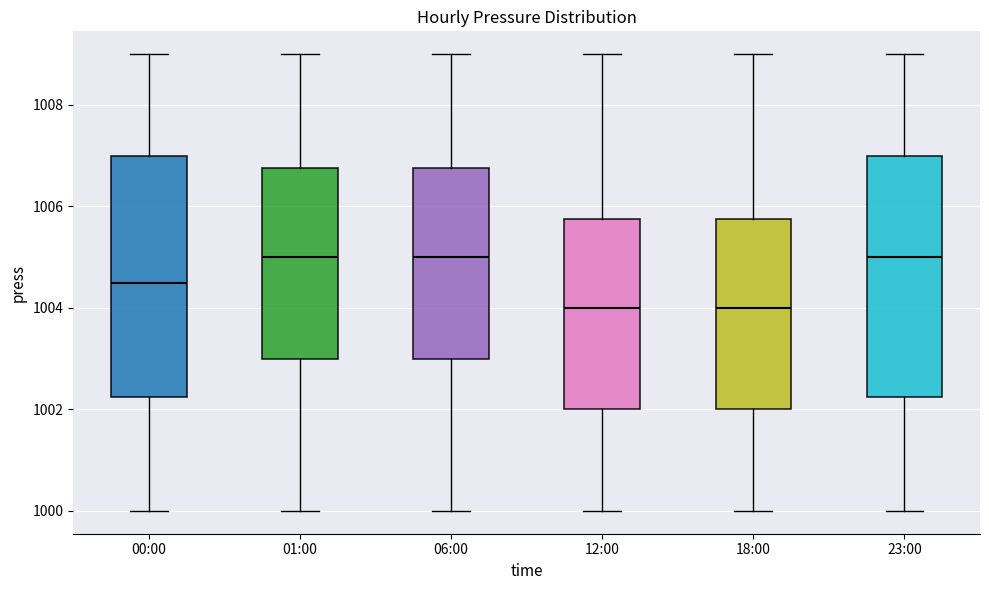

Where does the median line of the box for 00:00 sit on the y-axis? The values are not printed on the chart, so give them approximately, as read against the axis.

1004.6